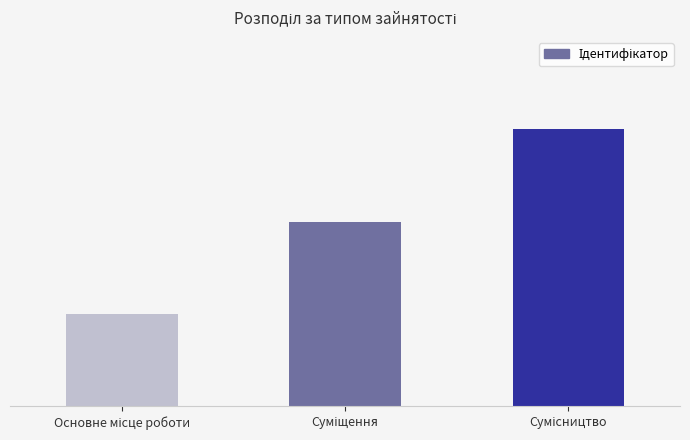

How many values are between 1 and 3?

3